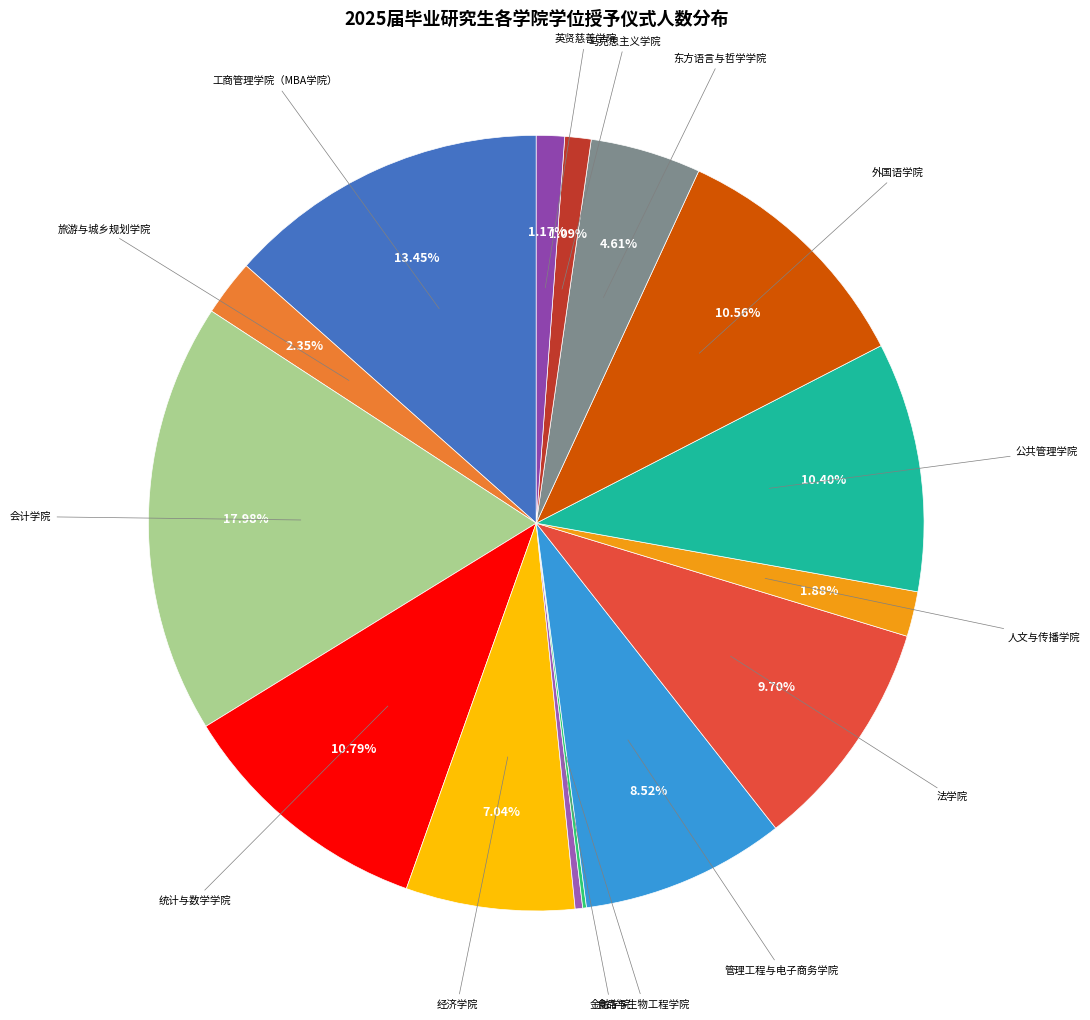

Does any single category account for the majority?

No